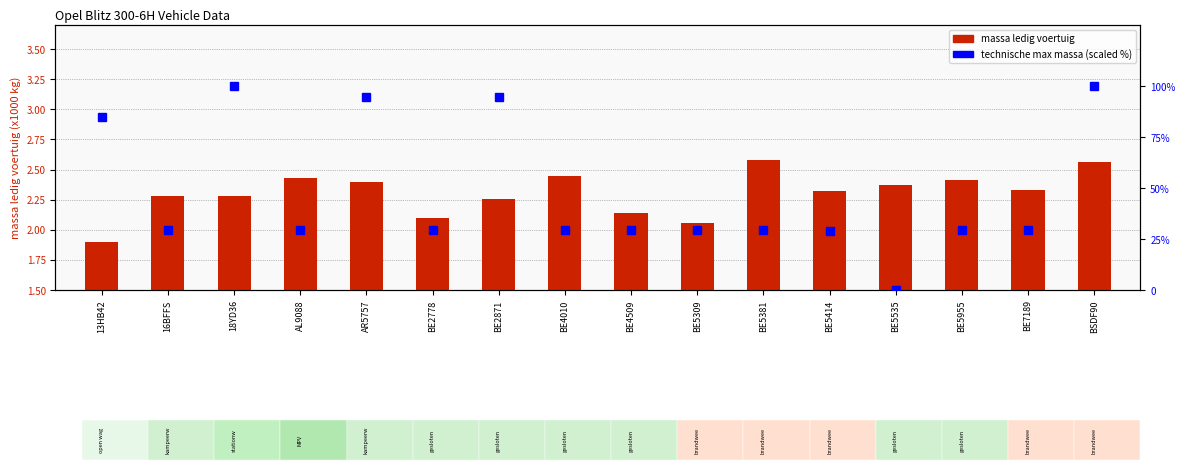

At which label does massa ledig voertuig first exceed 2?

16BFFS